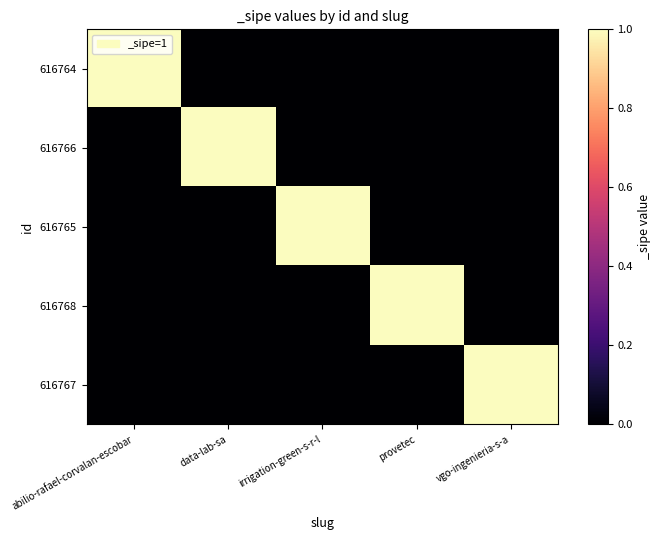

At which category does the chart reach its peak across all series?

abilio-rafael-corvalan-escobar